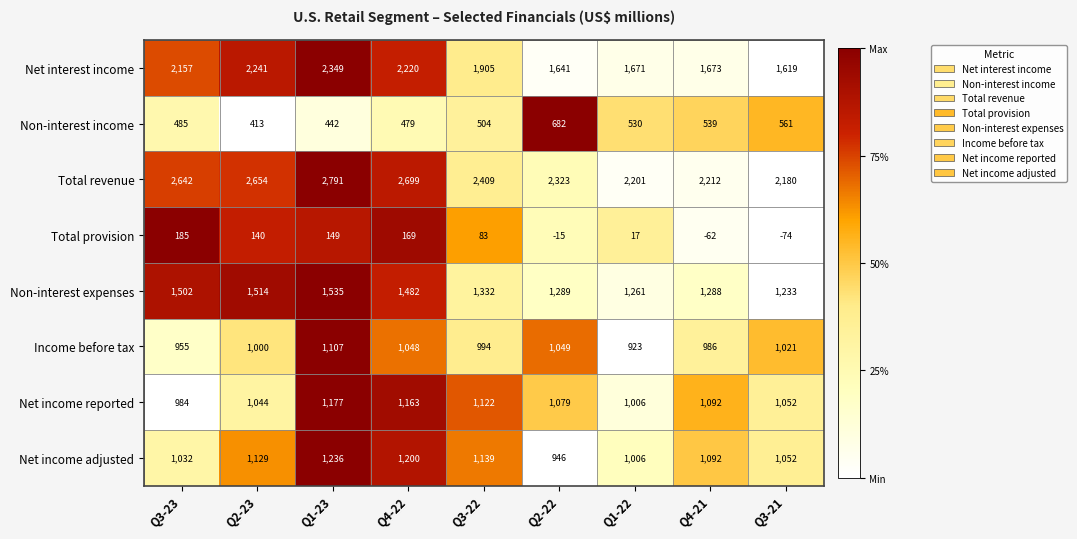

Which series has the largest total across all categories?

Total revenue